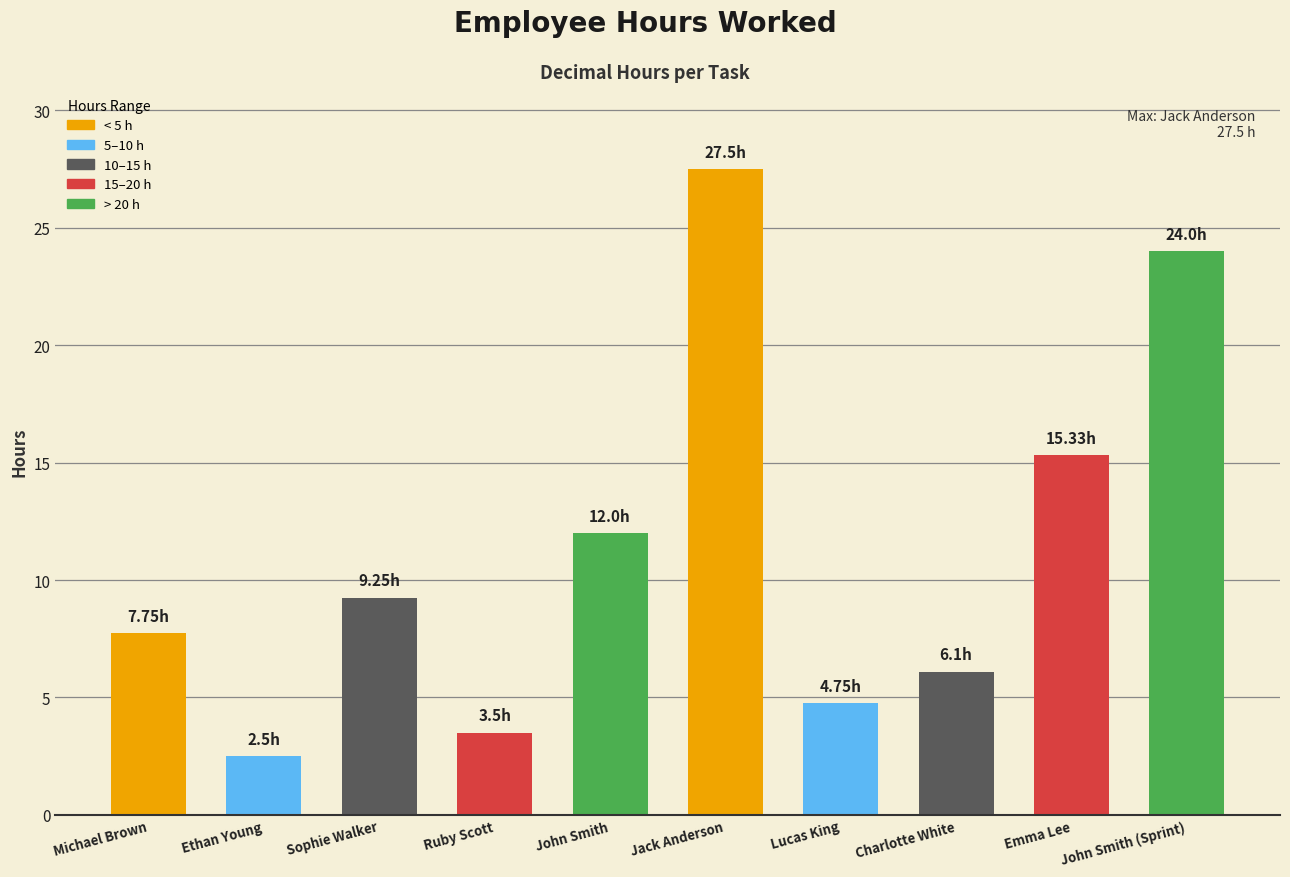

Rank the categories by value from lowest to highest.

Ethan Young, Ruby Scott, Lucas King, Charlotte White, Michael Brown, Sophie Walker, John Smith, Emma Lee, John Smith (Sprint), Jack Anderson